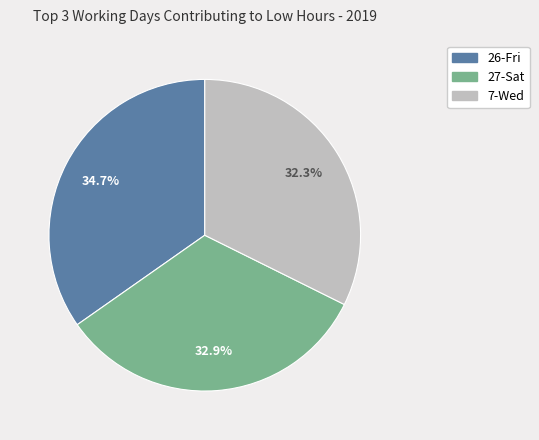

What portion of the pie excludes 26-Fri?

65.3%